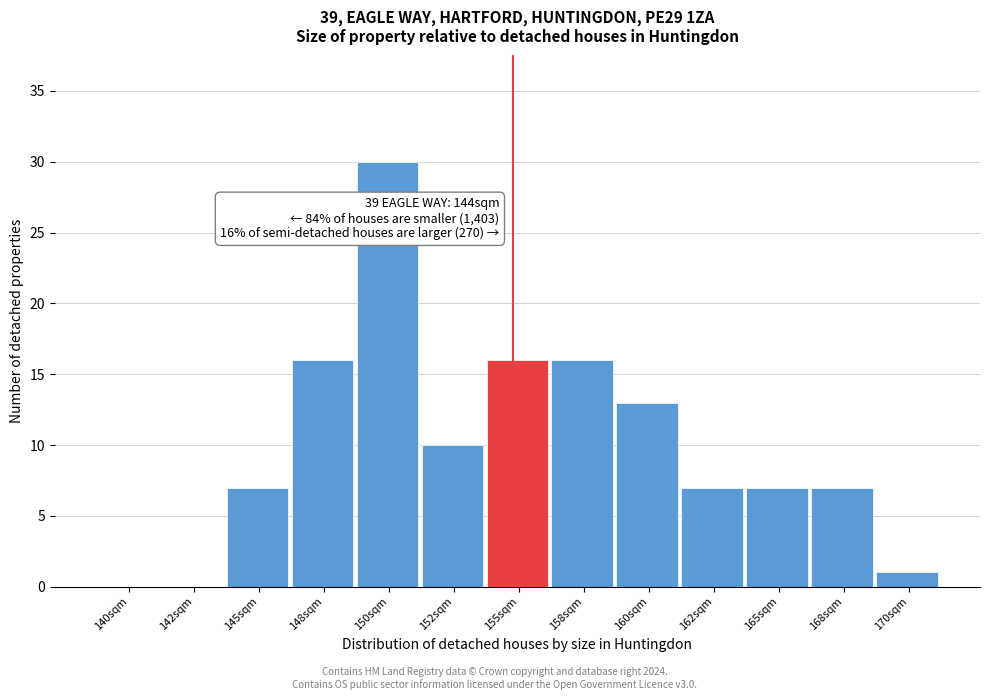

Reading left to right, what are all the values shown in this chart?

140sqm=0	142sqm=0	145sqm=7	148sqm=16	150sqm=30	152sqm=10	155sqm=16	158sqm=16	160sqm=13	162sqm=7	165sqm=7	168sqm=7	170sqm=1